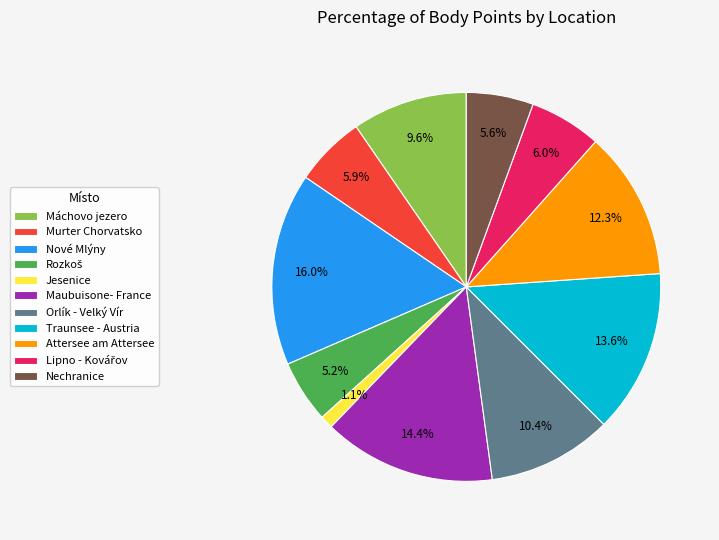

What percentage do Máchovo jezero and Attersee am Attersee together represent?

21.9%